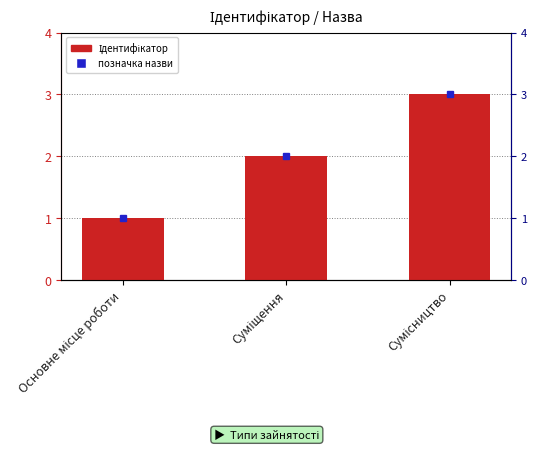

Which has a higher value, Суміщення or Сумісництво?

Сумісництво